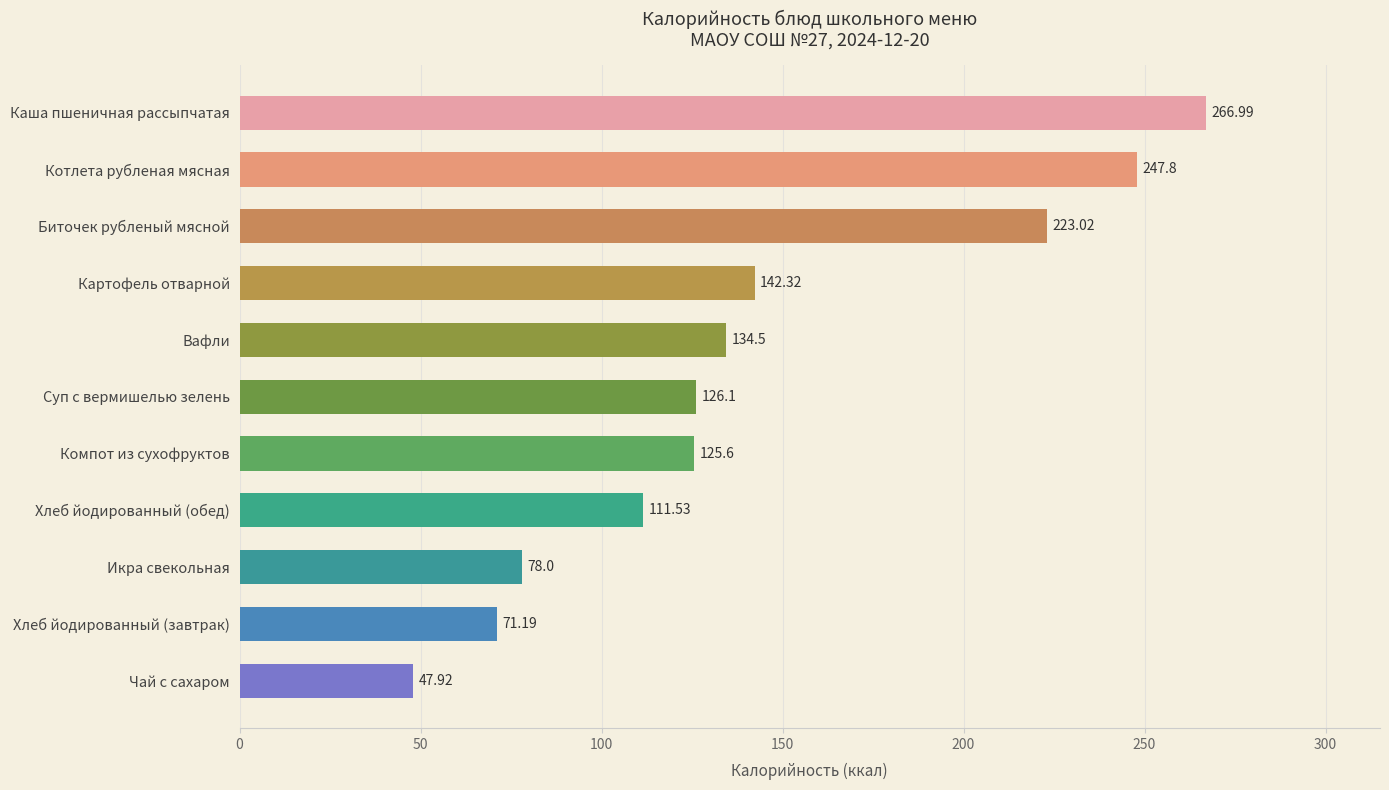

What is the difference between the second highest and second lowest values?

176.6